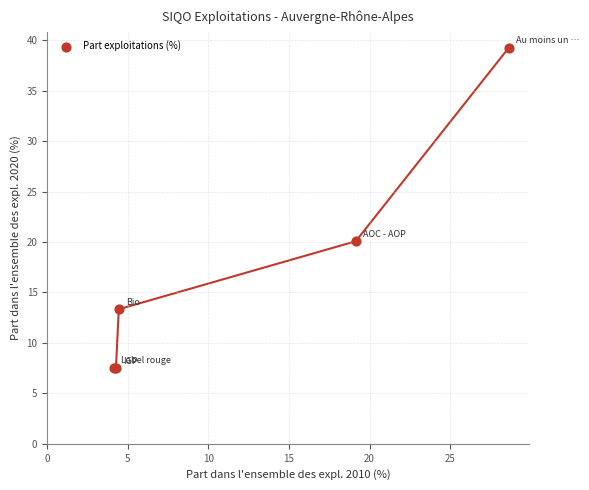

What Y value in the scatter plot is closest to 23?

20.1